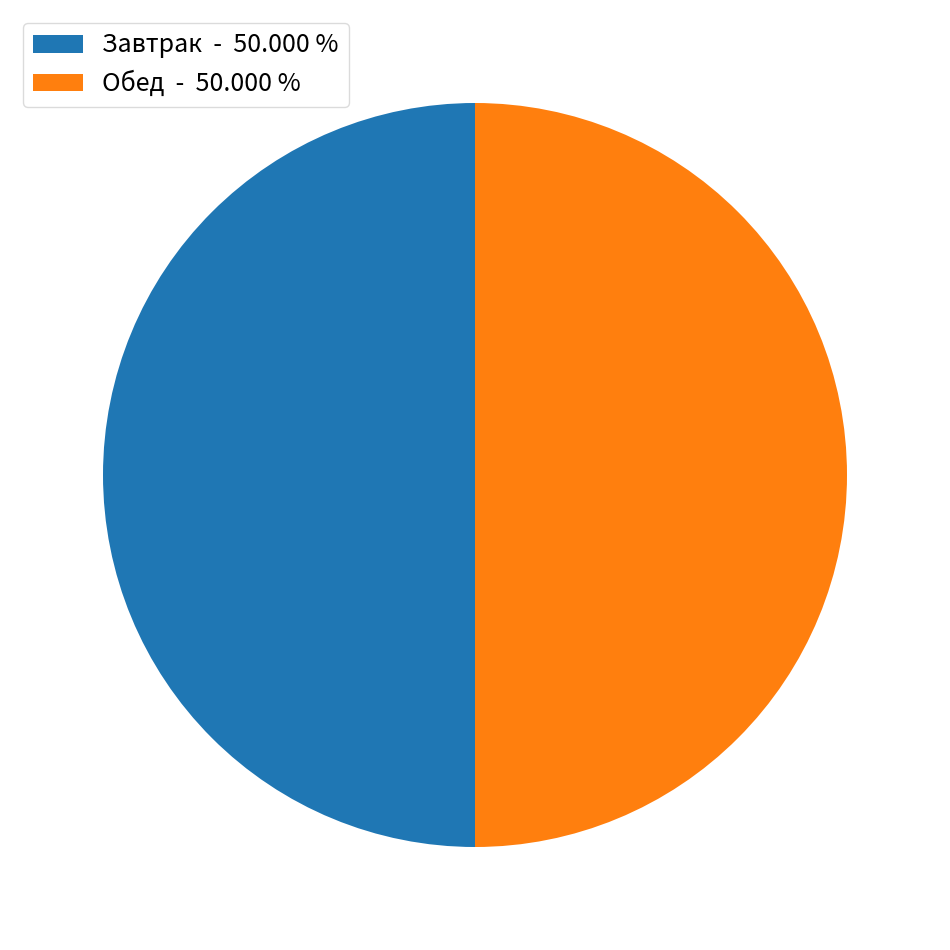

What is the ratio of the value at Обед - 50.000 % to the value at Завтрак - 50.000 %?

1.0